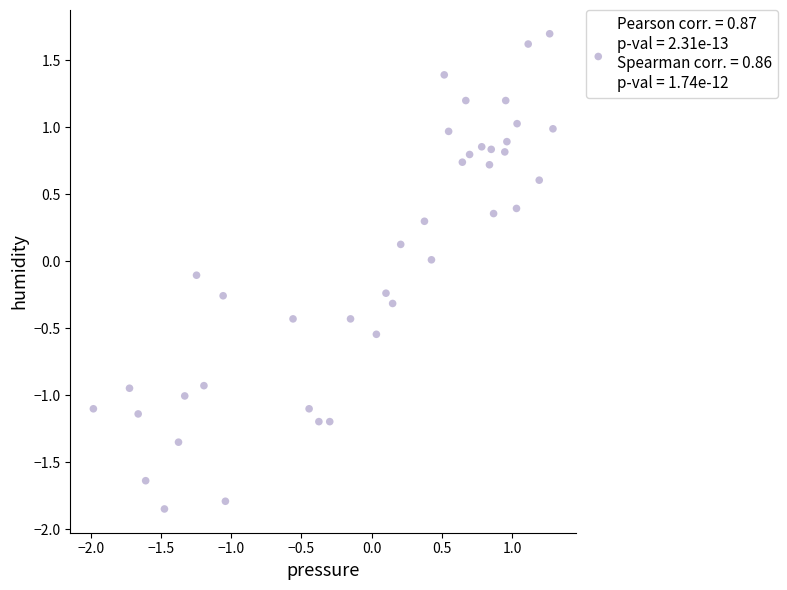

What is the range of X values (max minus min)?

3.3